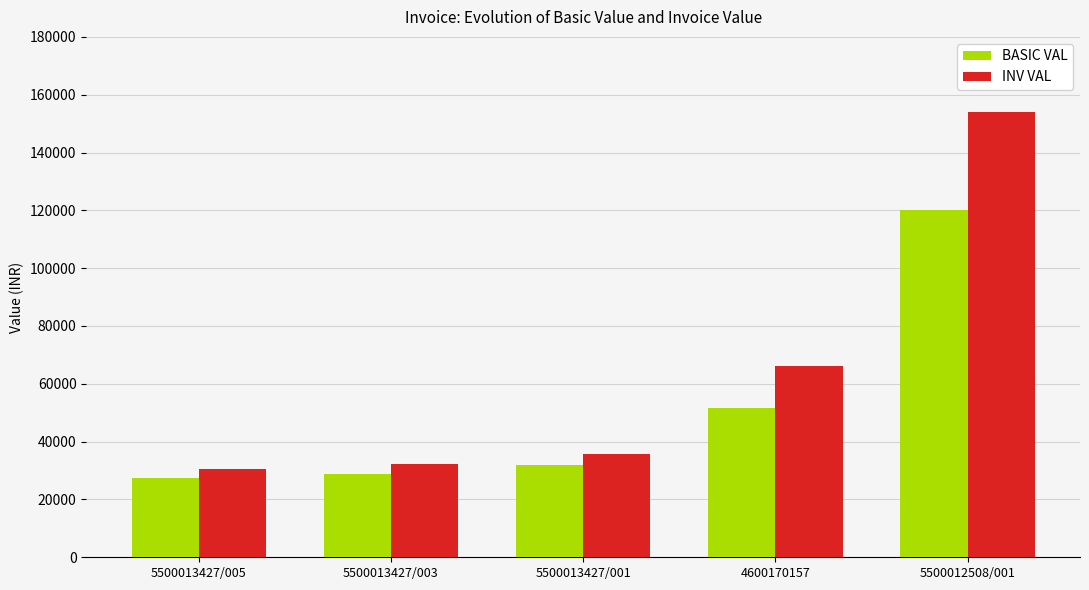

True or false: INV VAL has a value of 94933.4 at 4600170157.

False